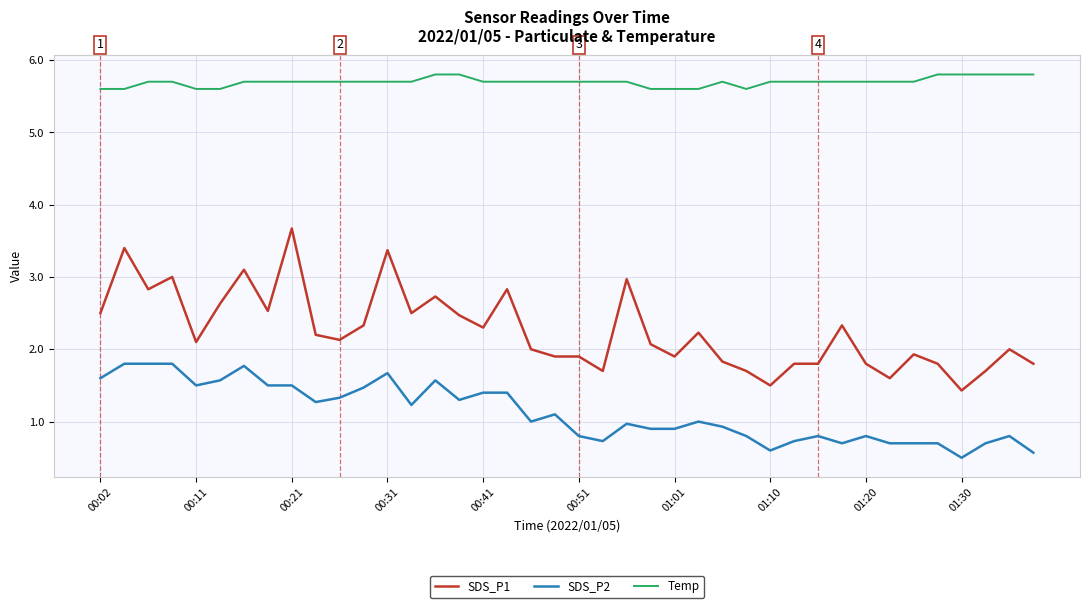

True or false: SDS_P2 and SDS_P1 intersect in this chart.

False